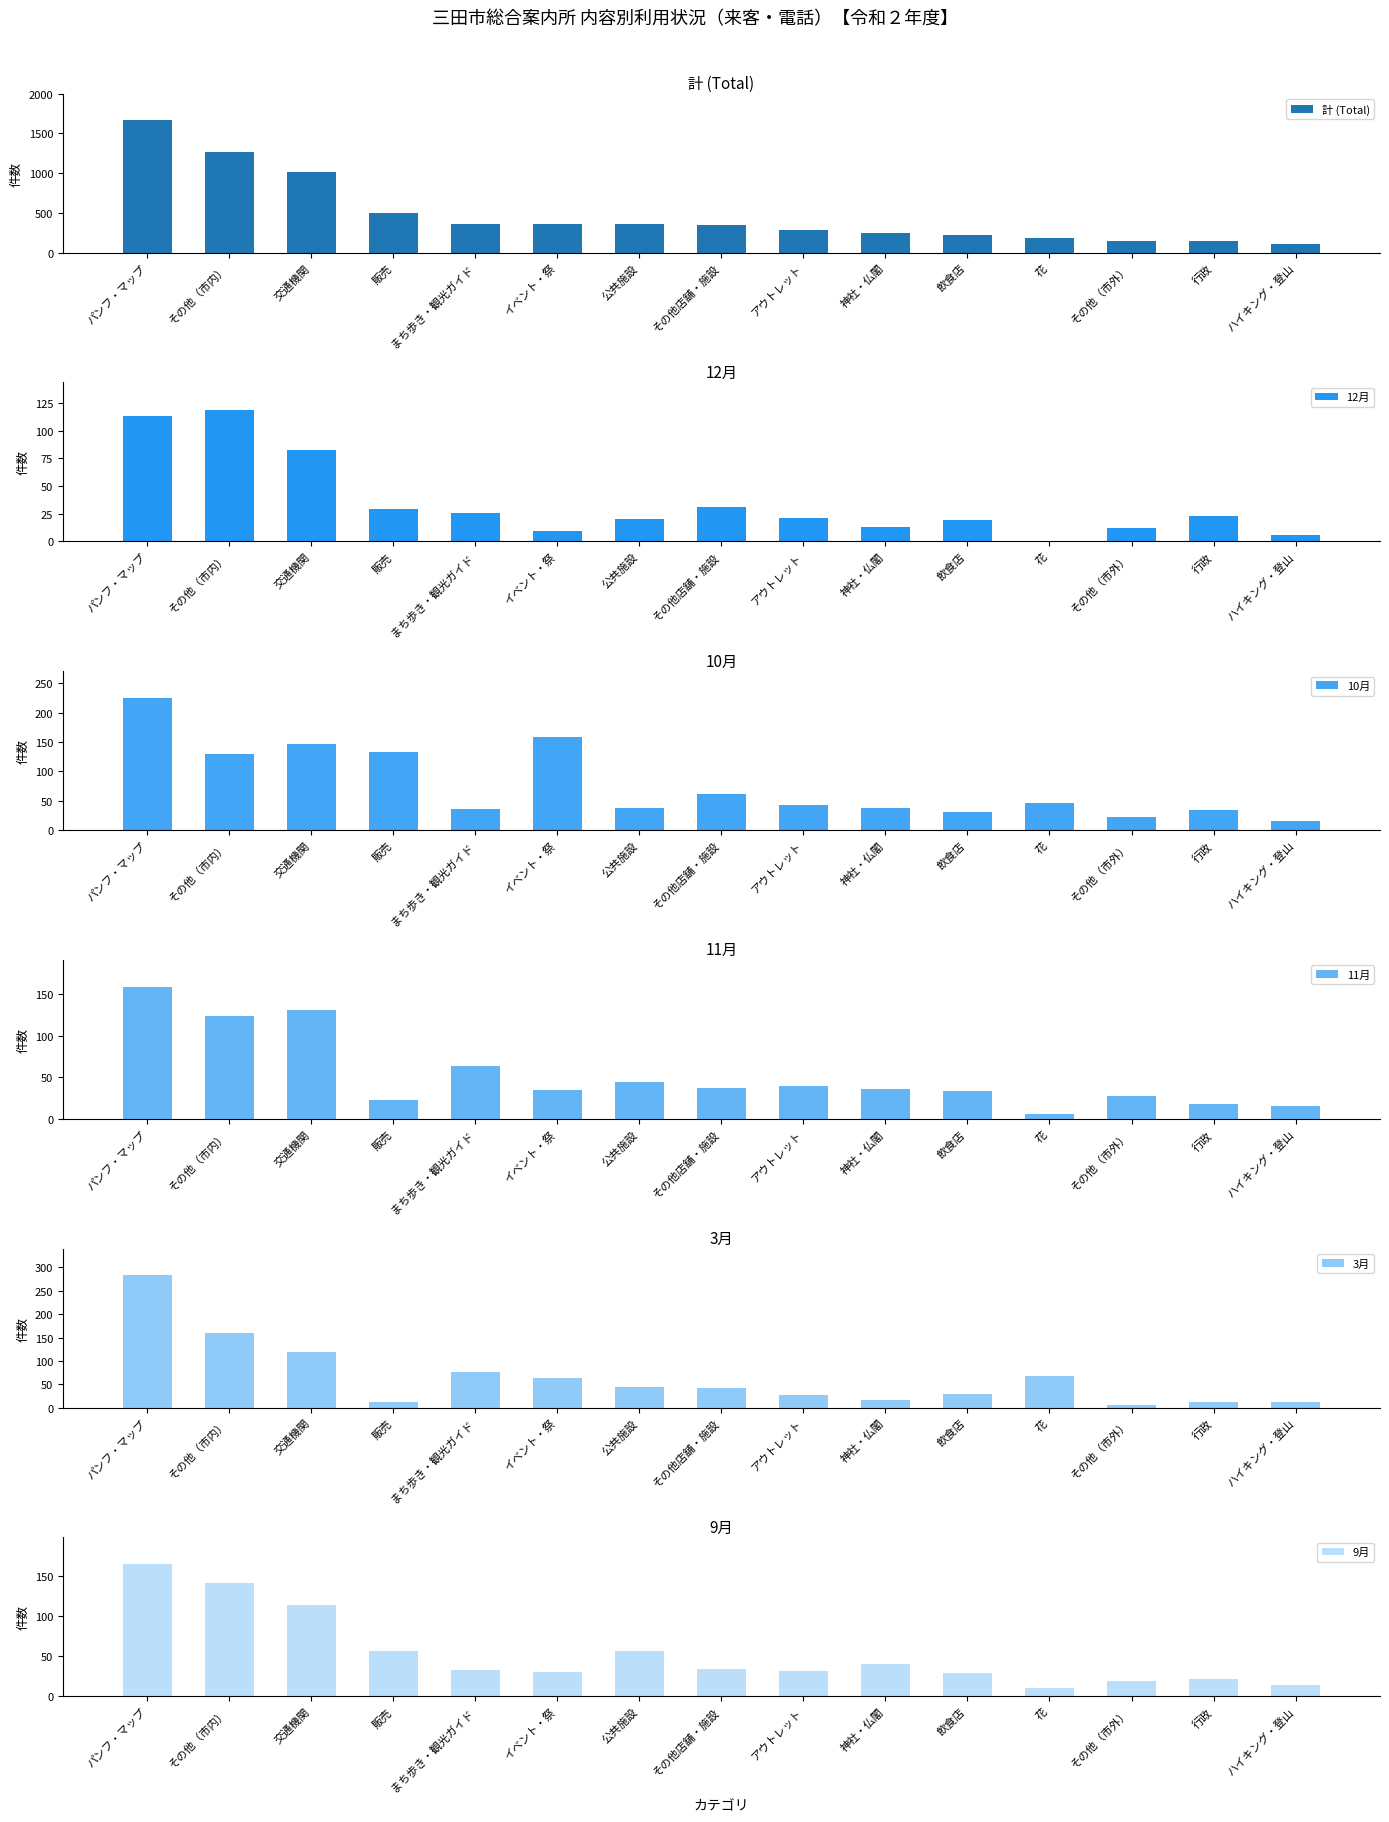

What is the total value across all series at ハイキング・登山?

169